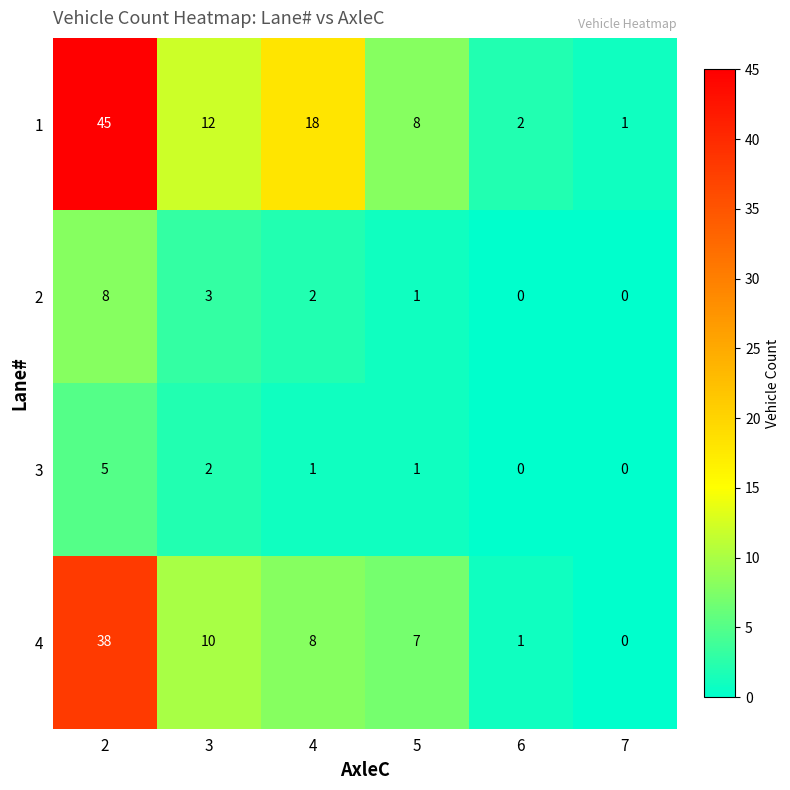

What is the greatest value displayed?

45